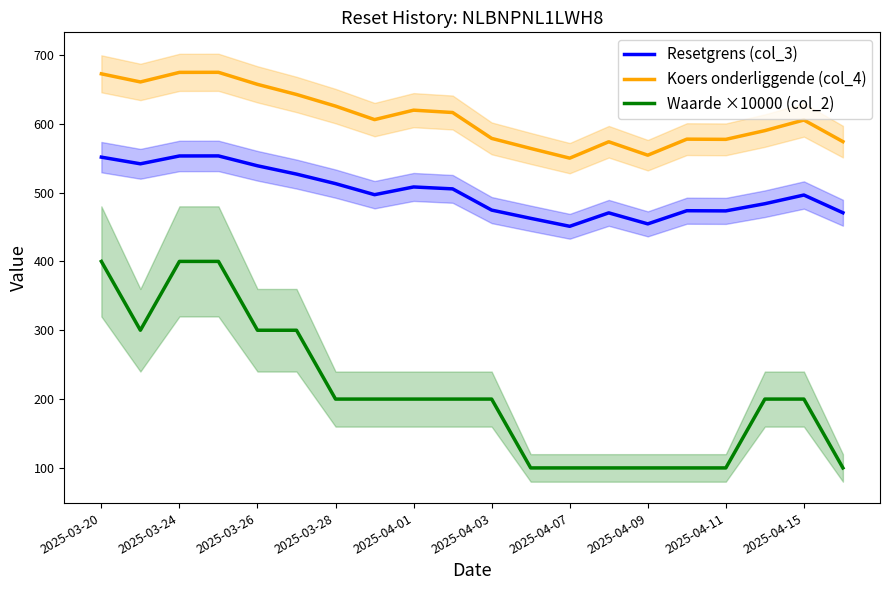

How many data points in Koers onderliggende (col_4) are less than 606?

10